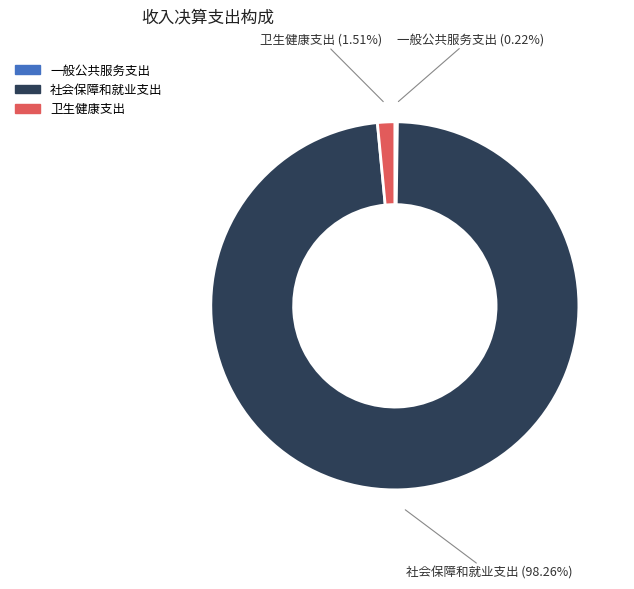

Which slice represents more than half of the pie?

社会保障和就业支出